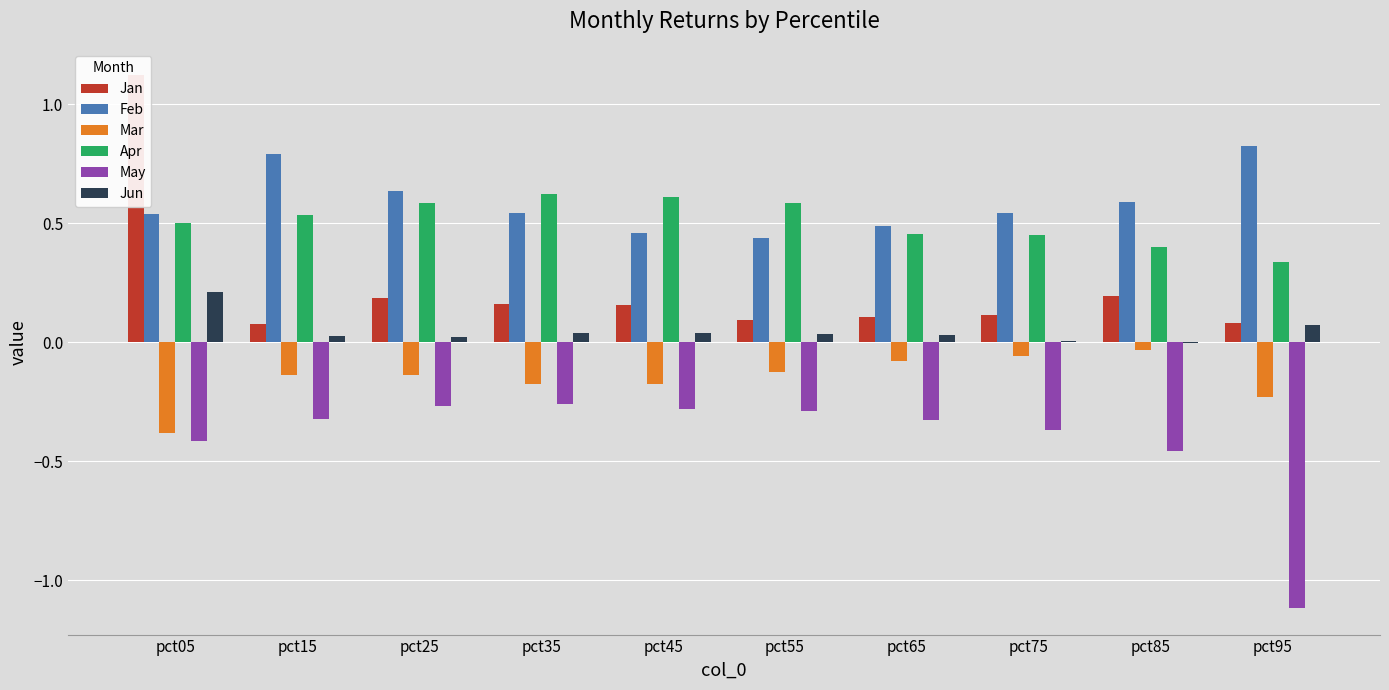

Read the May value at pct15.

-0.3